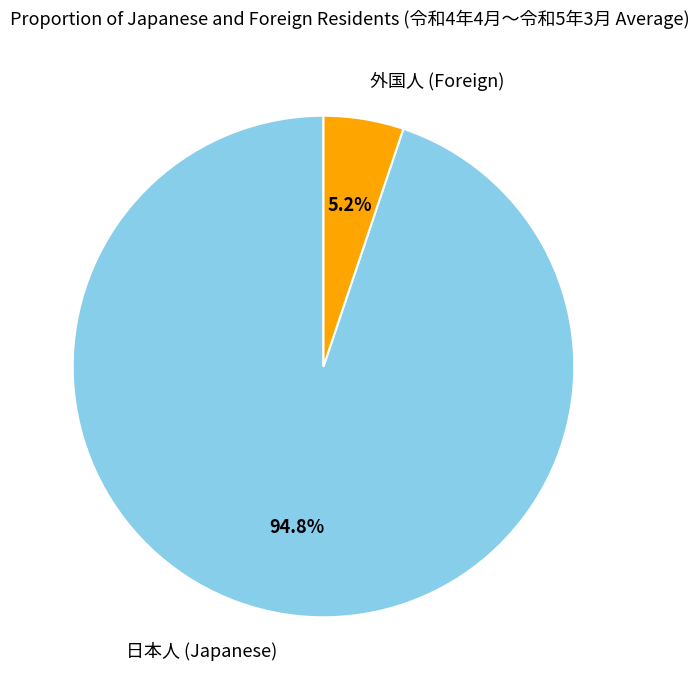

What portion of the pie excludes 日本人 (Japanese)?

5.2%